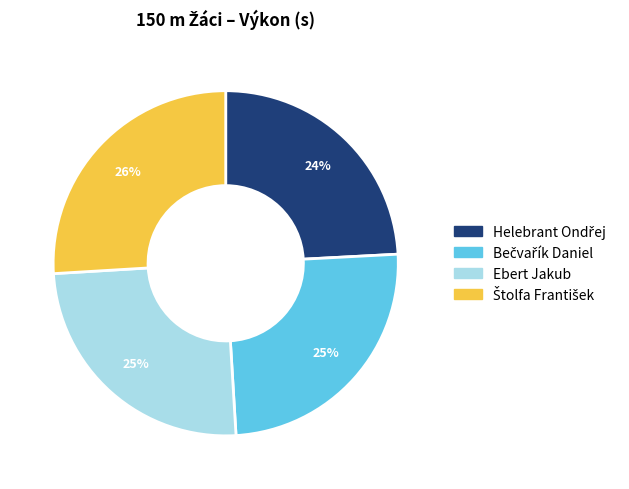

To the nearest percent, what is the average slice percentage?

25%